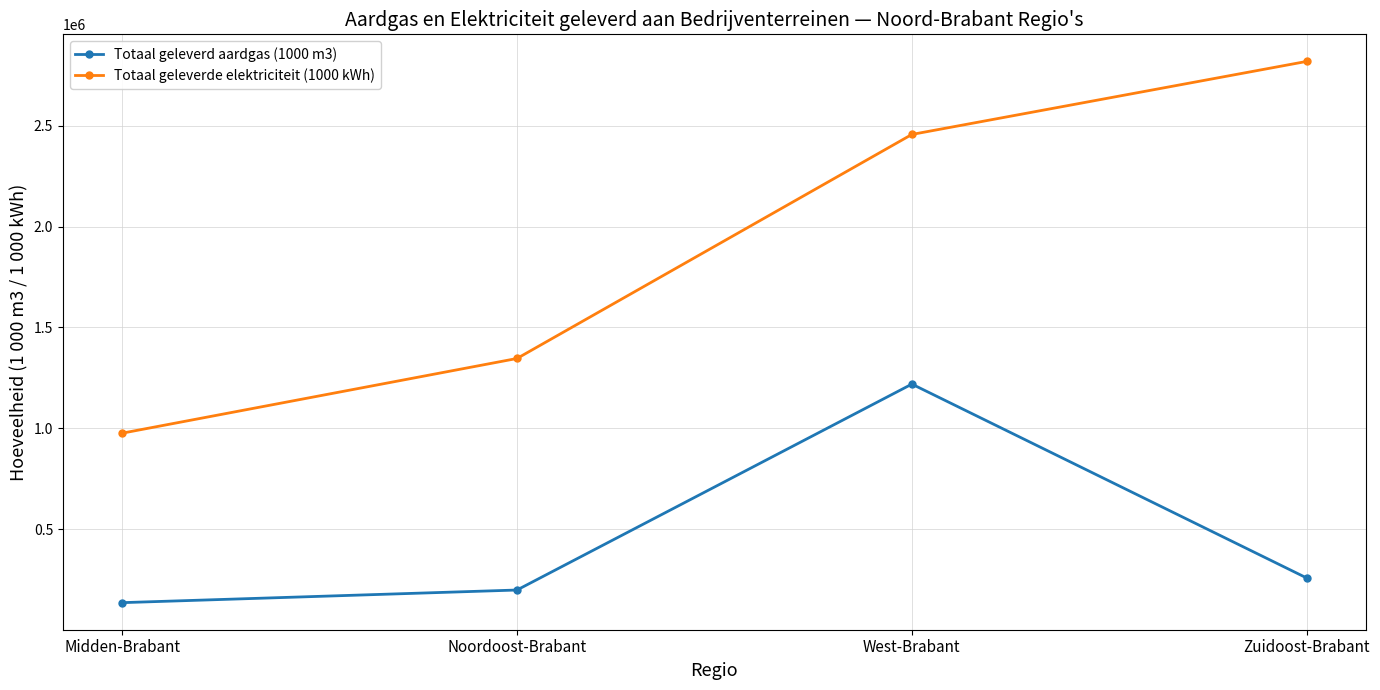

True or false: Totaal geleverd aardgas (1000 m3) and Totaal geleverde elektriciteit (1000 kWh) intersect in this chart.

False